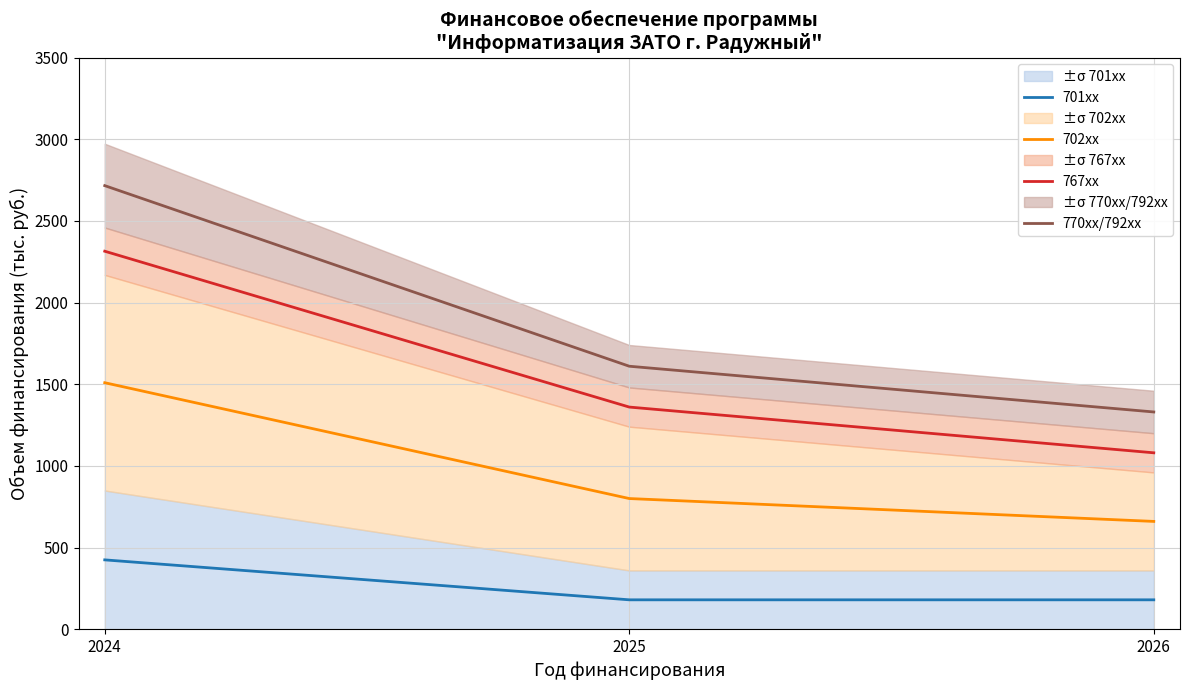

Reading left to right, what are all the values shown in this chart?

701xx: 2024=424.6	2025=180.0	2026=180.0
702xx: 2024=1509.1	2025=800.0	2026=660.0
767xx: 2024=2314.1	2025=1360.0	2026=1080.0
770xx/792xx: 2024=2715.6	2025=1610.0	2026=1330.0